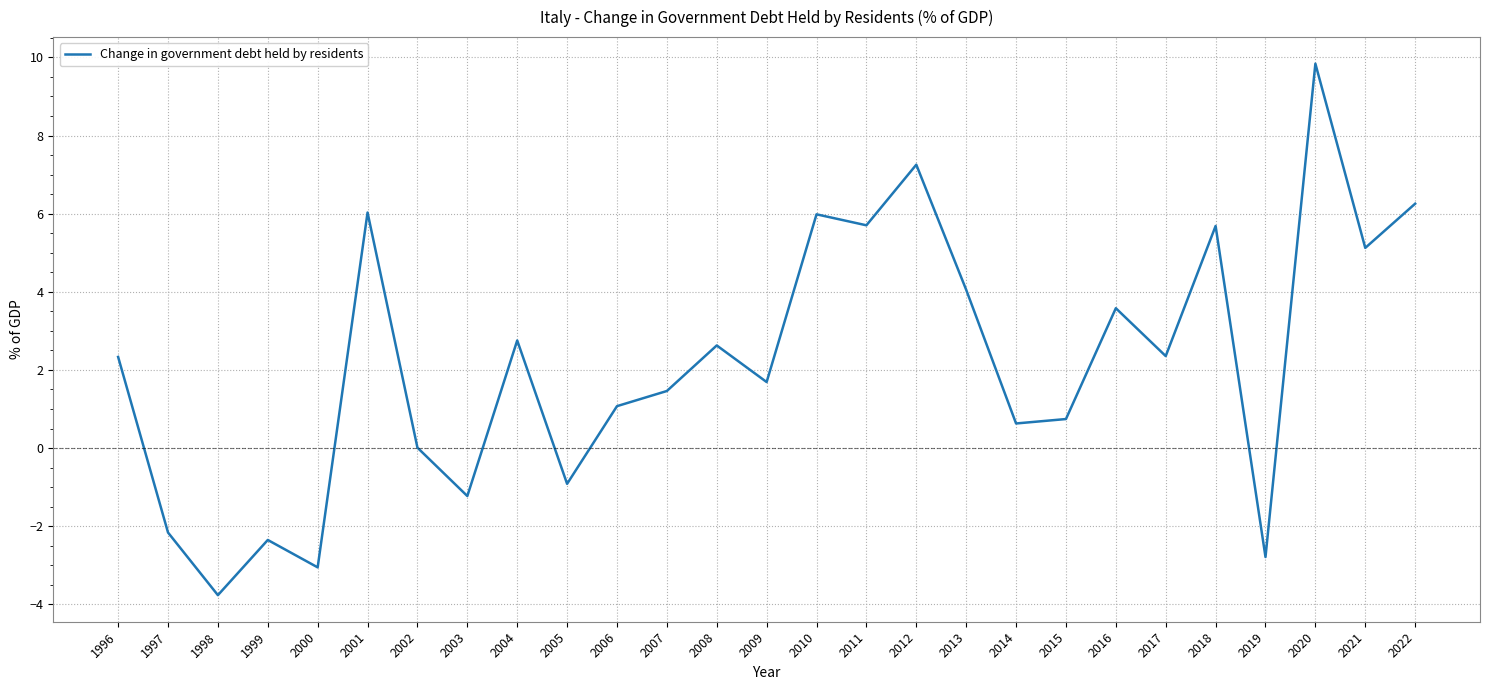

What is the difference between the values at 1998 and 2012?

11.0